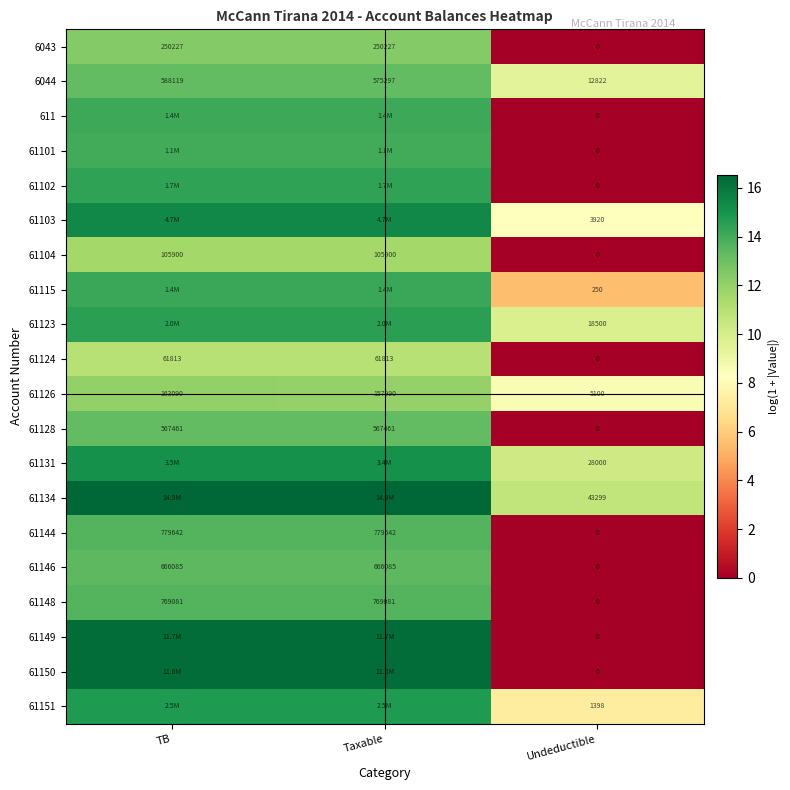

Is the value of 61104 at Undeductible greater than the value of 61123 at Undeductible?

No